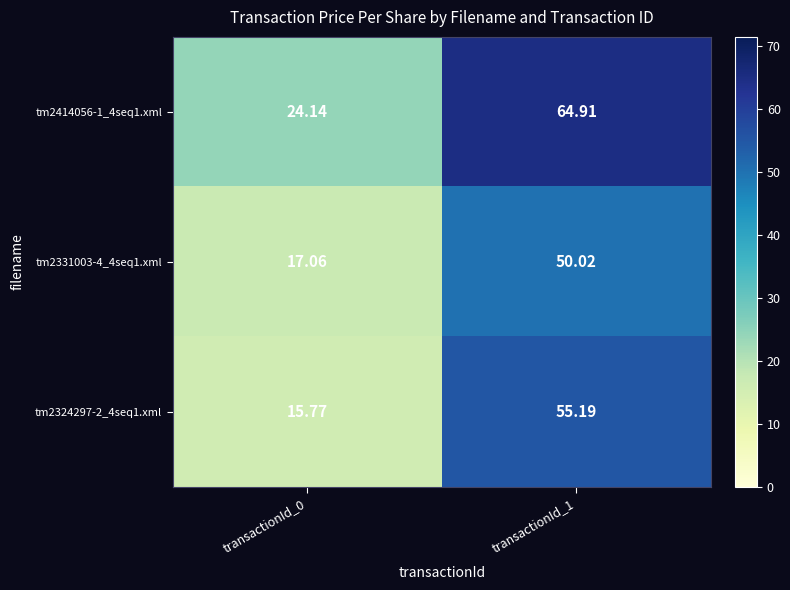

Is the value of tm2324297-2_4seq1.xml at transactionId_0 greater than the value of tm2414056-1_4seq1.xml at transactionId_0?

No